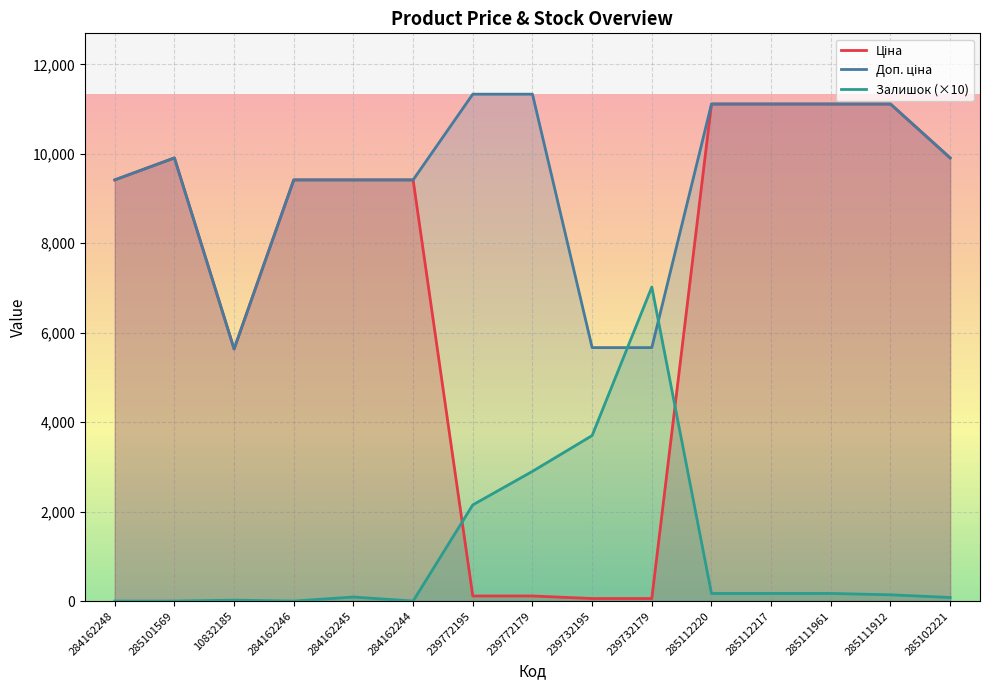

How many interior local peaks does the Доп. ціна series have?

1